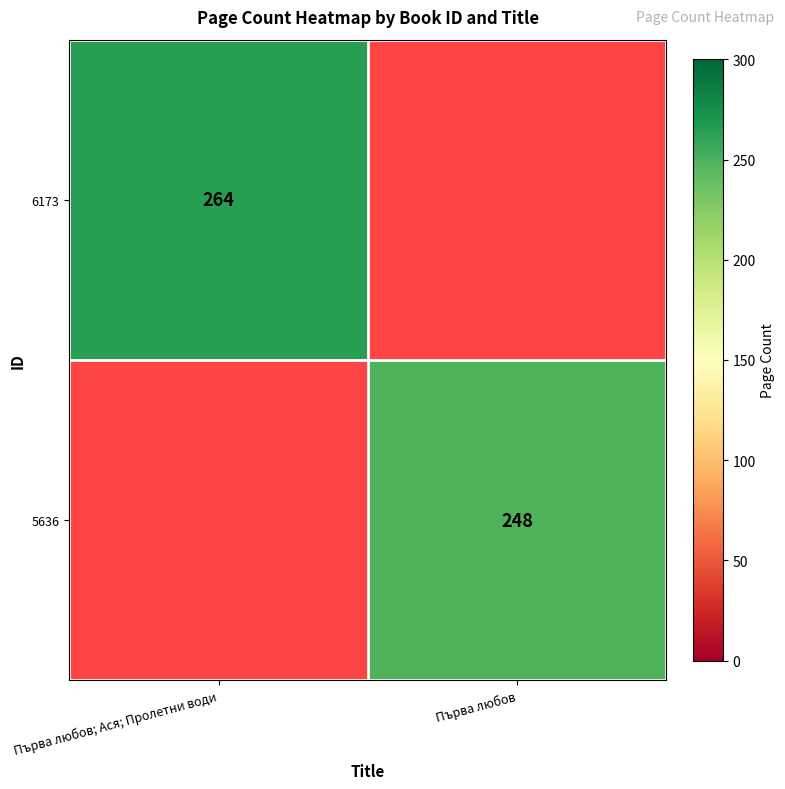

The value of 5636 at Първа любов is 419. True or false?

False